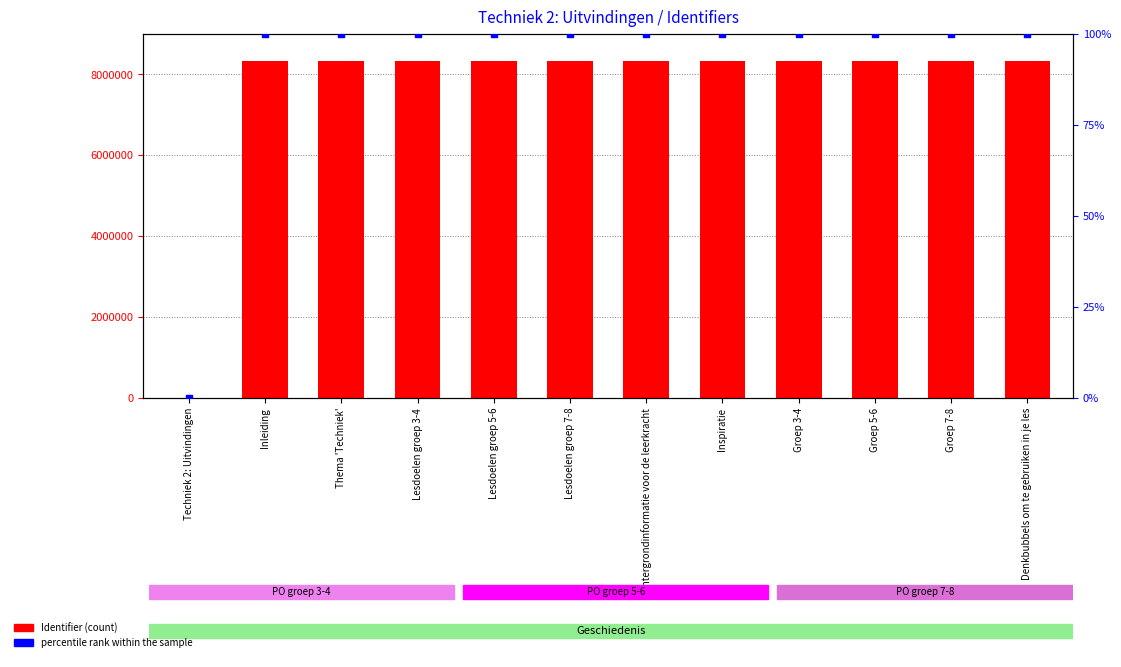

At how many categories does at least one series exceed 1657121?

11